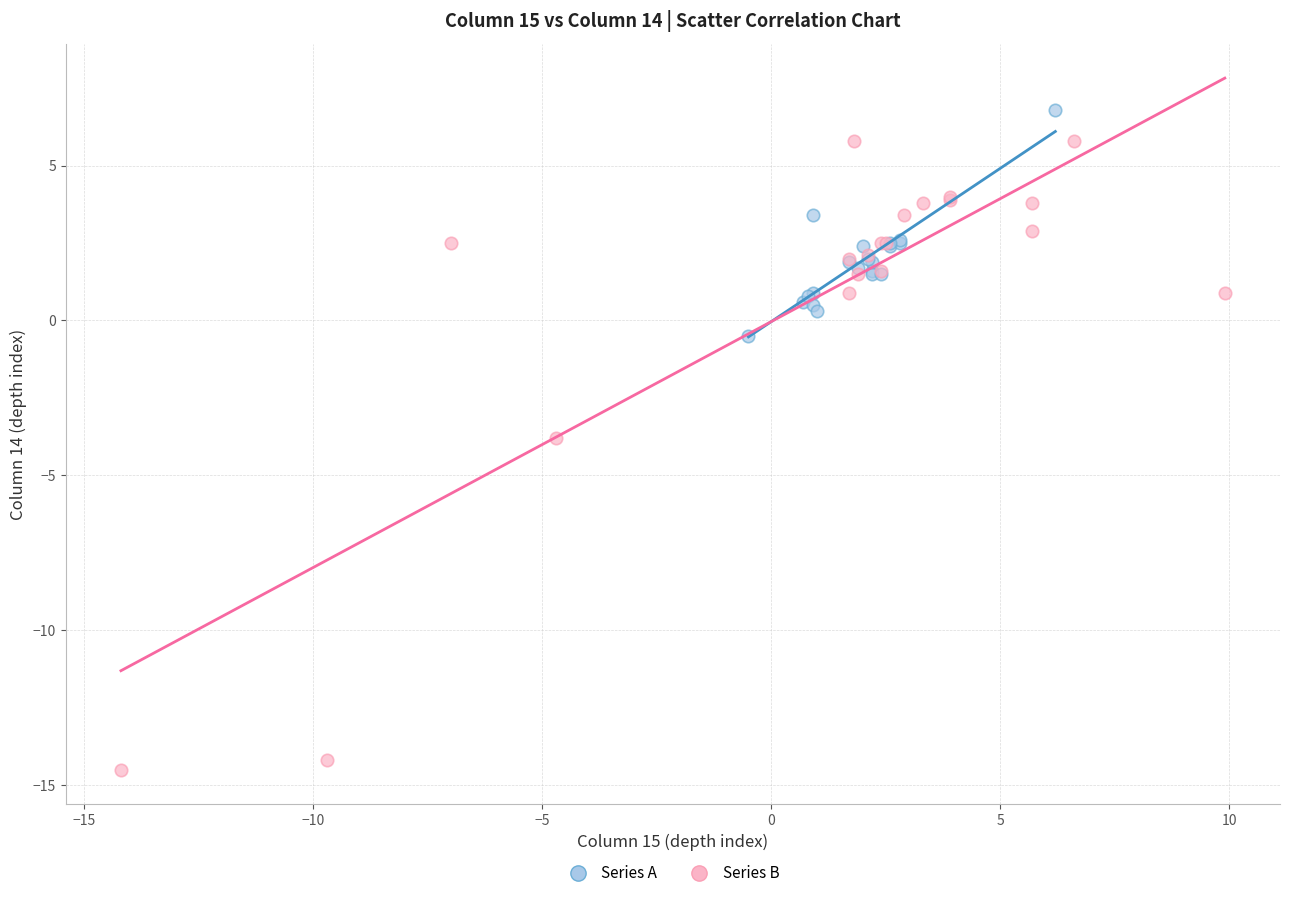

Which series contains the lowest Y value?

Series B